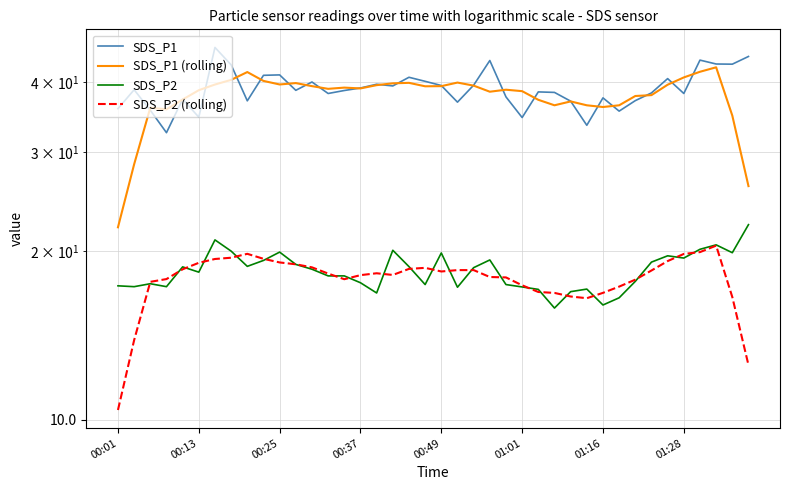

Is this an area chart (filled region under the line)?

No